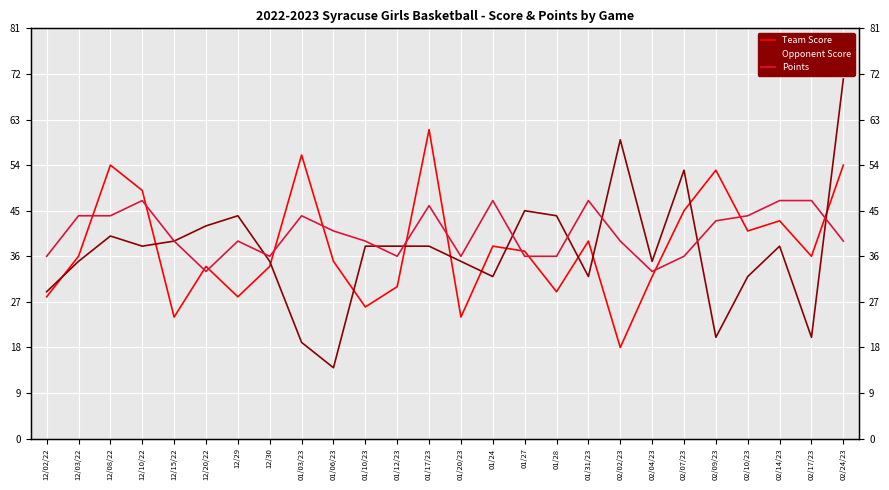

True or false: Points and Opponent Score intersect in this chart.

True